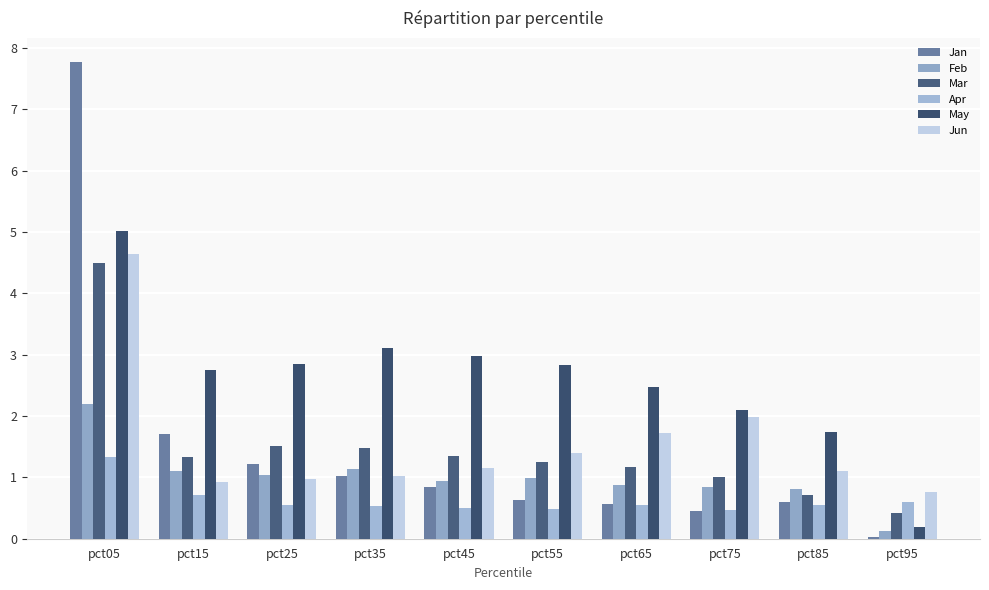

Count the number of categories in the chart.

10